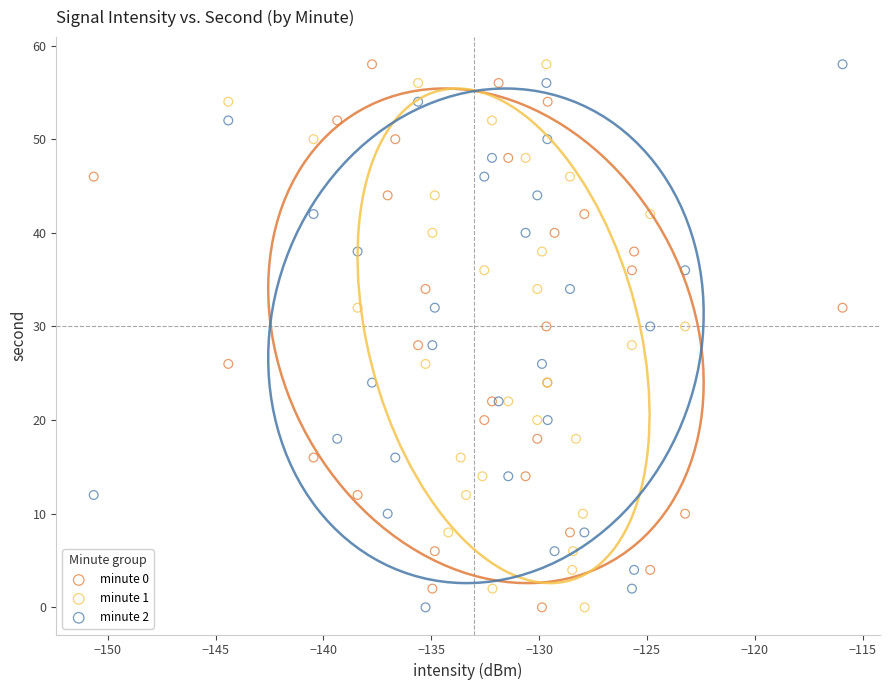

What are all the series names shown in the legend?

minute 0, minute 1, minute 2